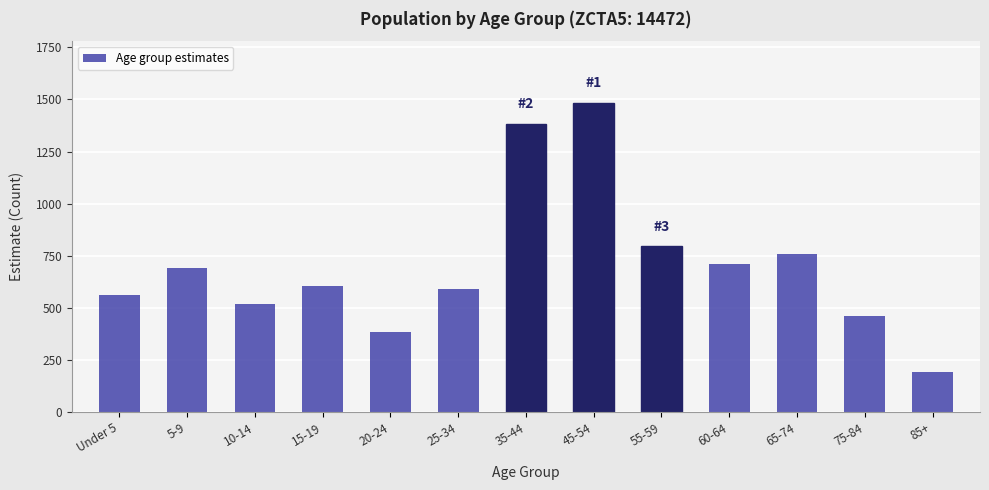

Reading left to right, transcribe all the data shown in this chart.

560	693	518	606	385	591	1383	1483	796	711	760	459	194